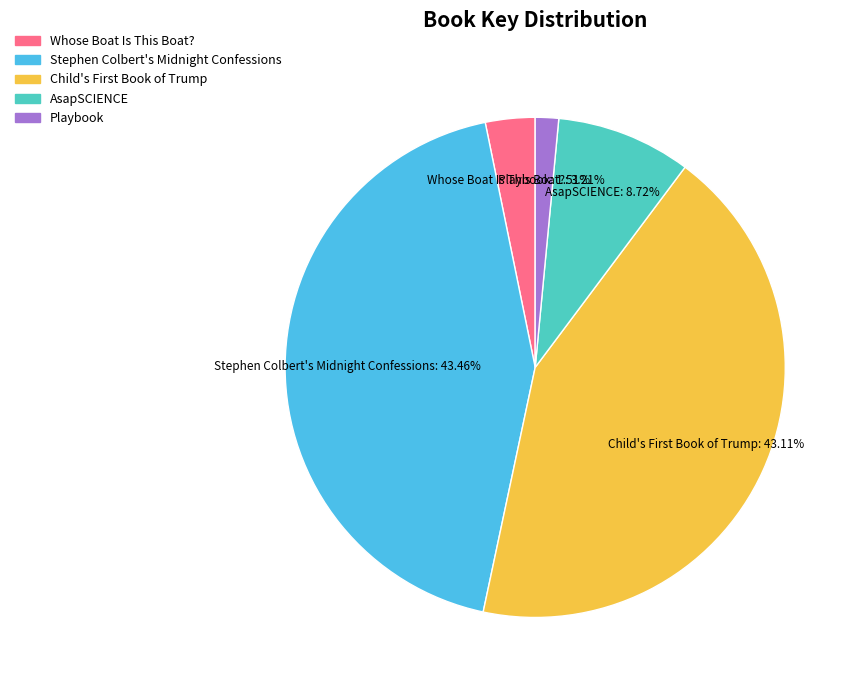

Which slice is the smallest?

Playbook